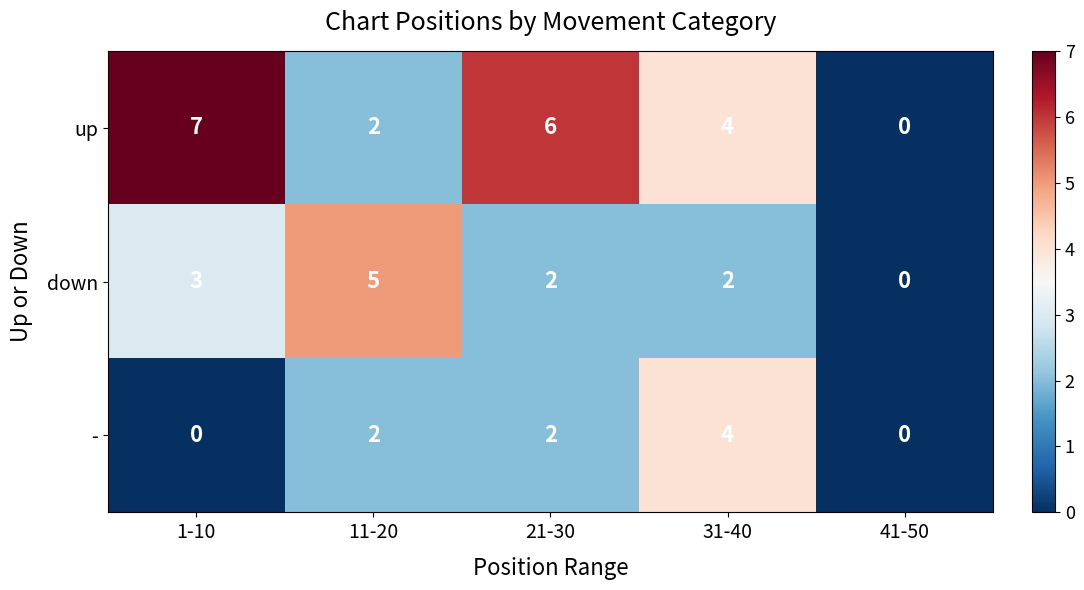

List the series in order of their peak value, highest first.

up, down, -